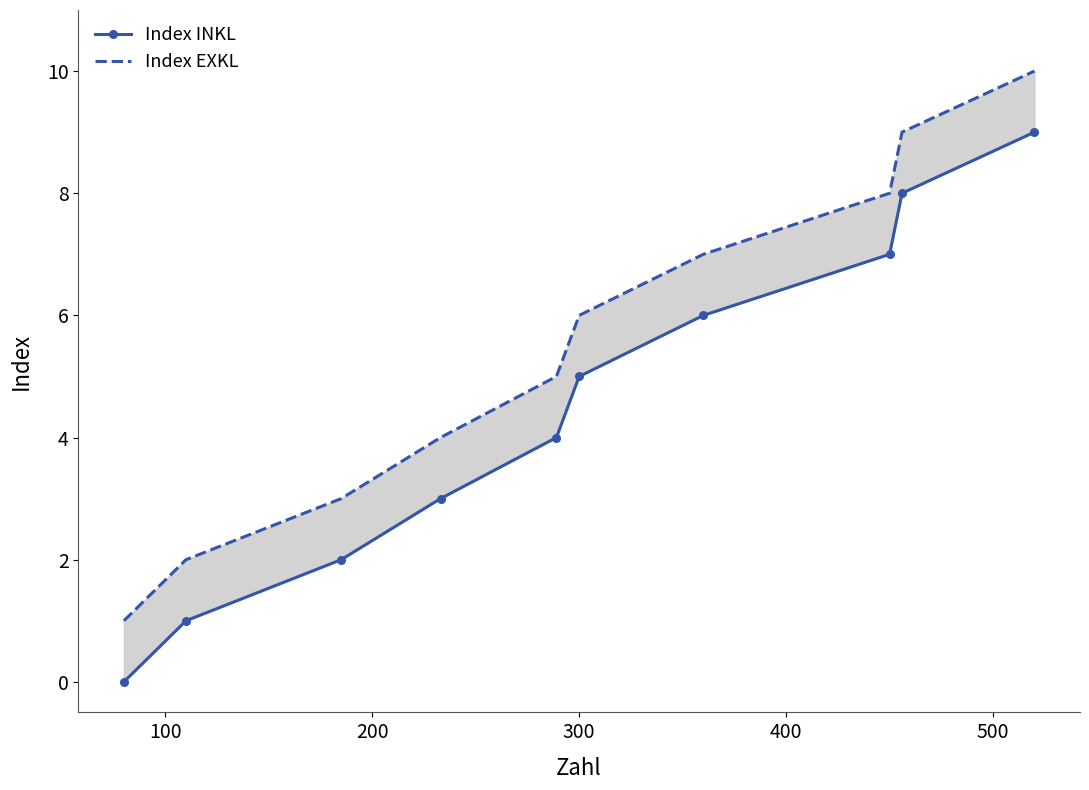

How many lines are shown in the chart?

2